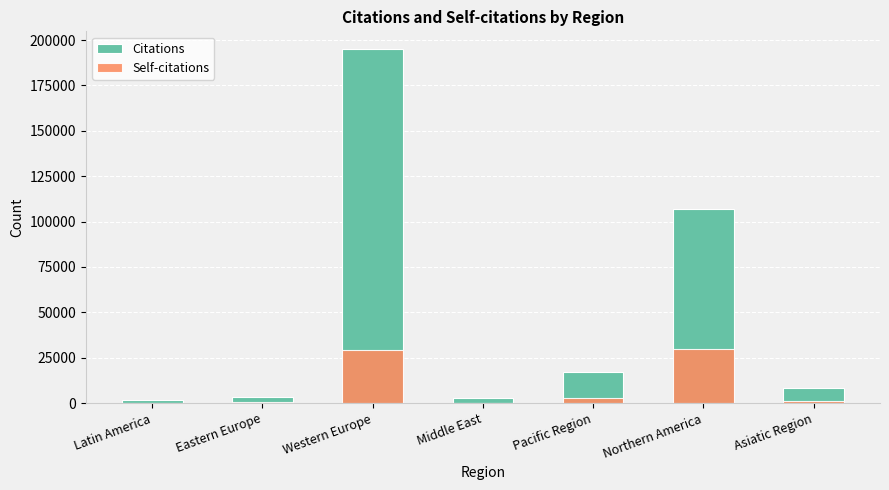

What is the value of the Self-citations bar at the 7th from the left?

1386